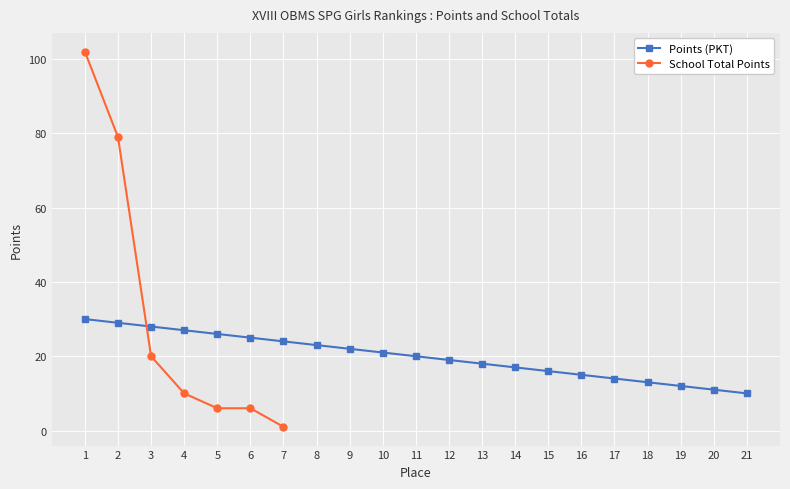

How many data points in Points (PKT) are less than 20?

10